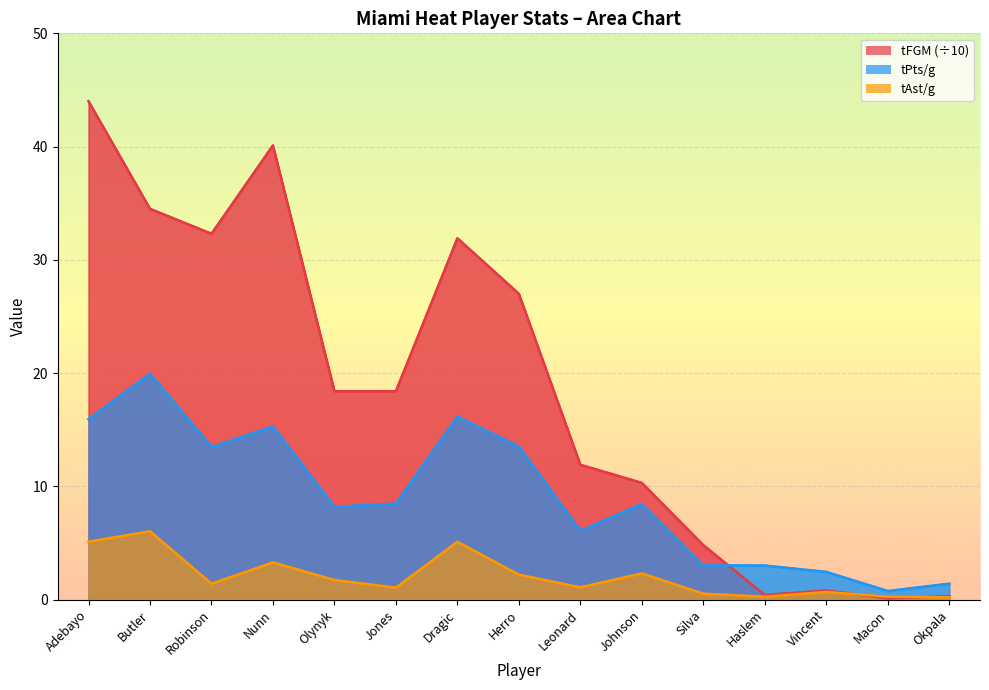

What is the total value across all series at Macon?

1.1